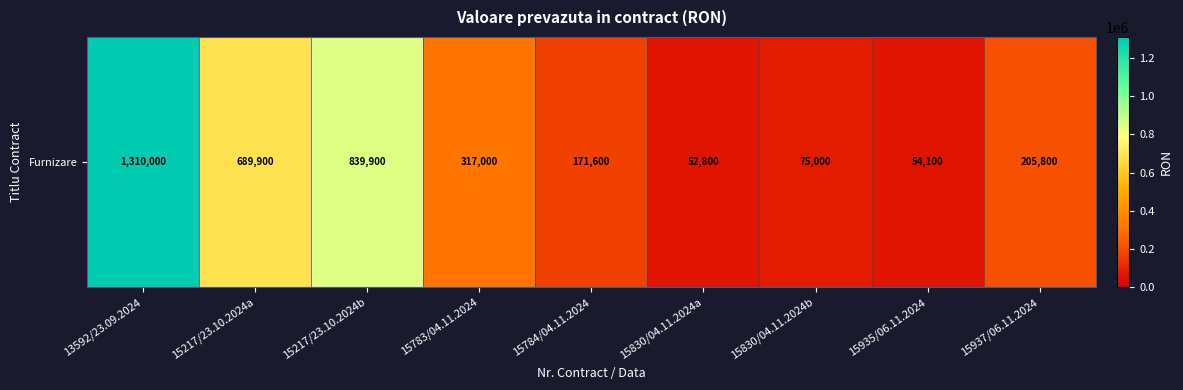

What is the difference between the values at 15783/04.11.2024 and 15217/23.10.2024a?

372900